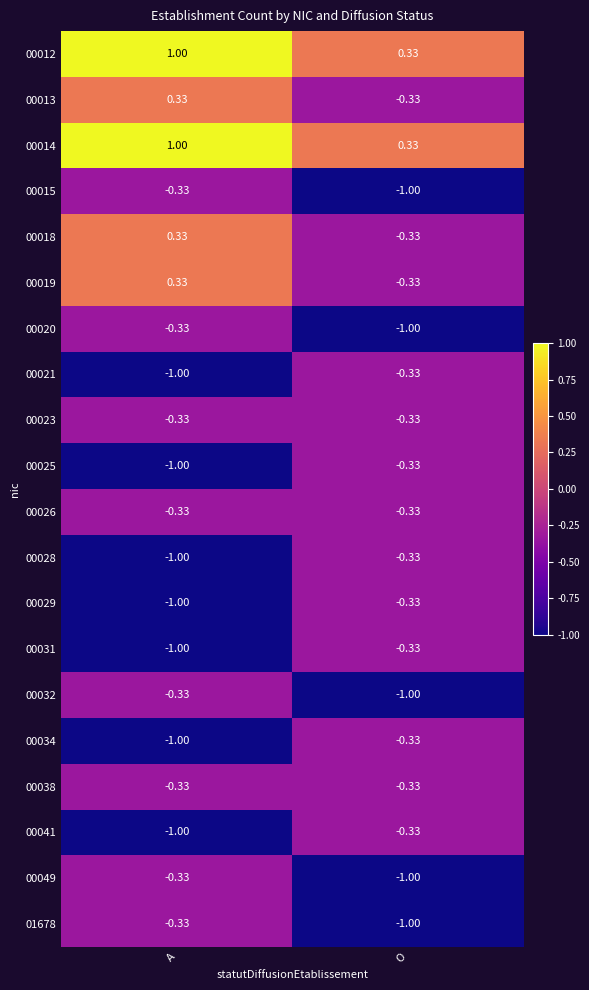

Where does the 00019 series first go above 0?

A